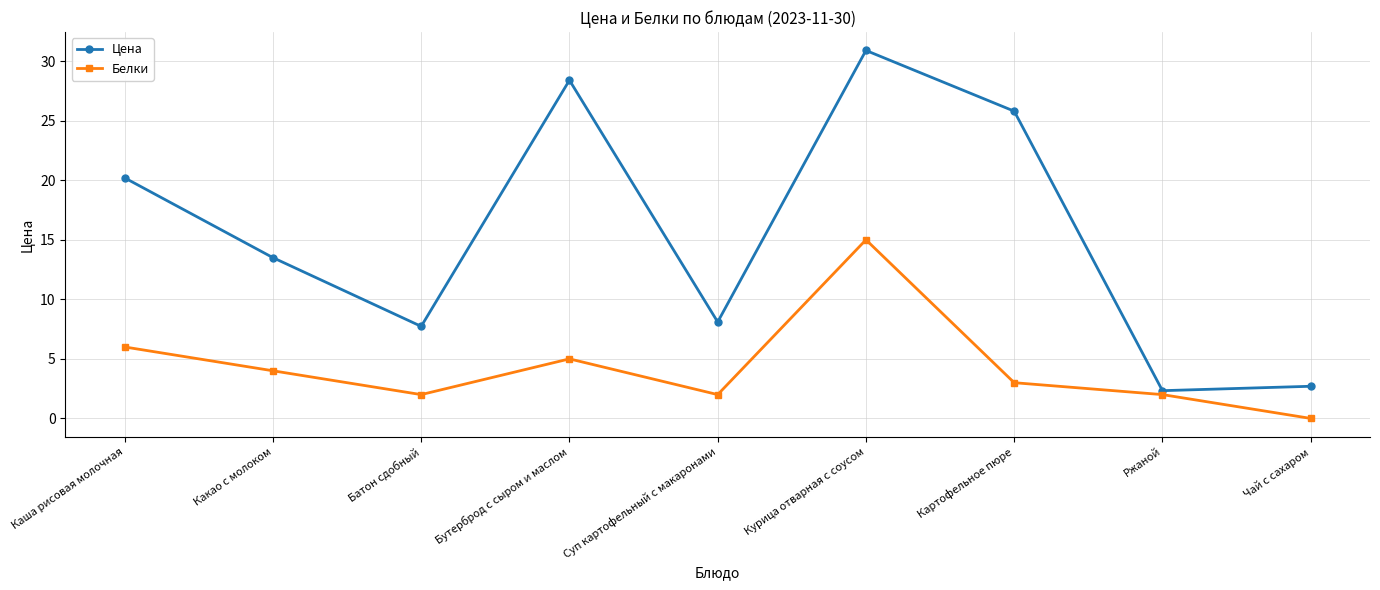

Count the number of categories in the chart.

9